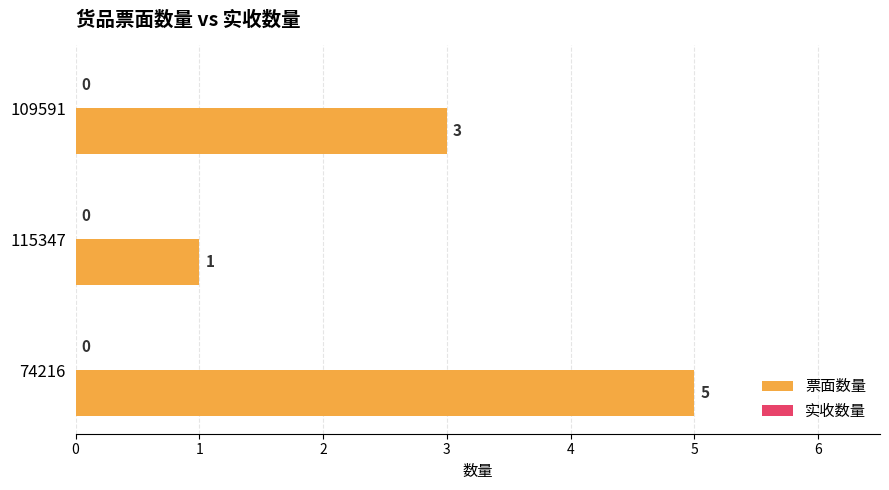

What is the sum of the values at 109591 and 115347?

4